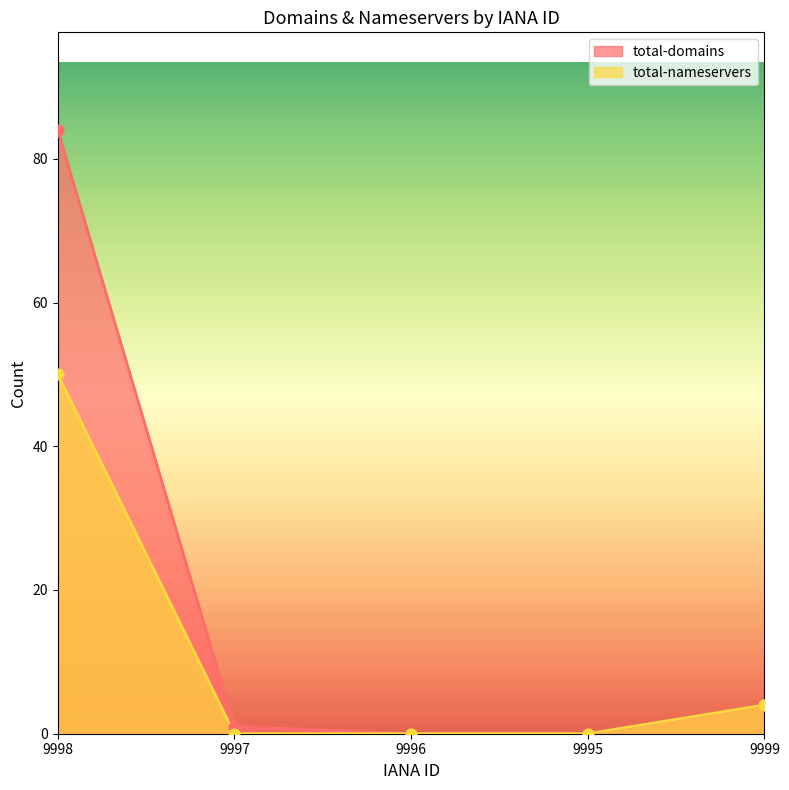

At how many categories does at least one series exceed 28?

1